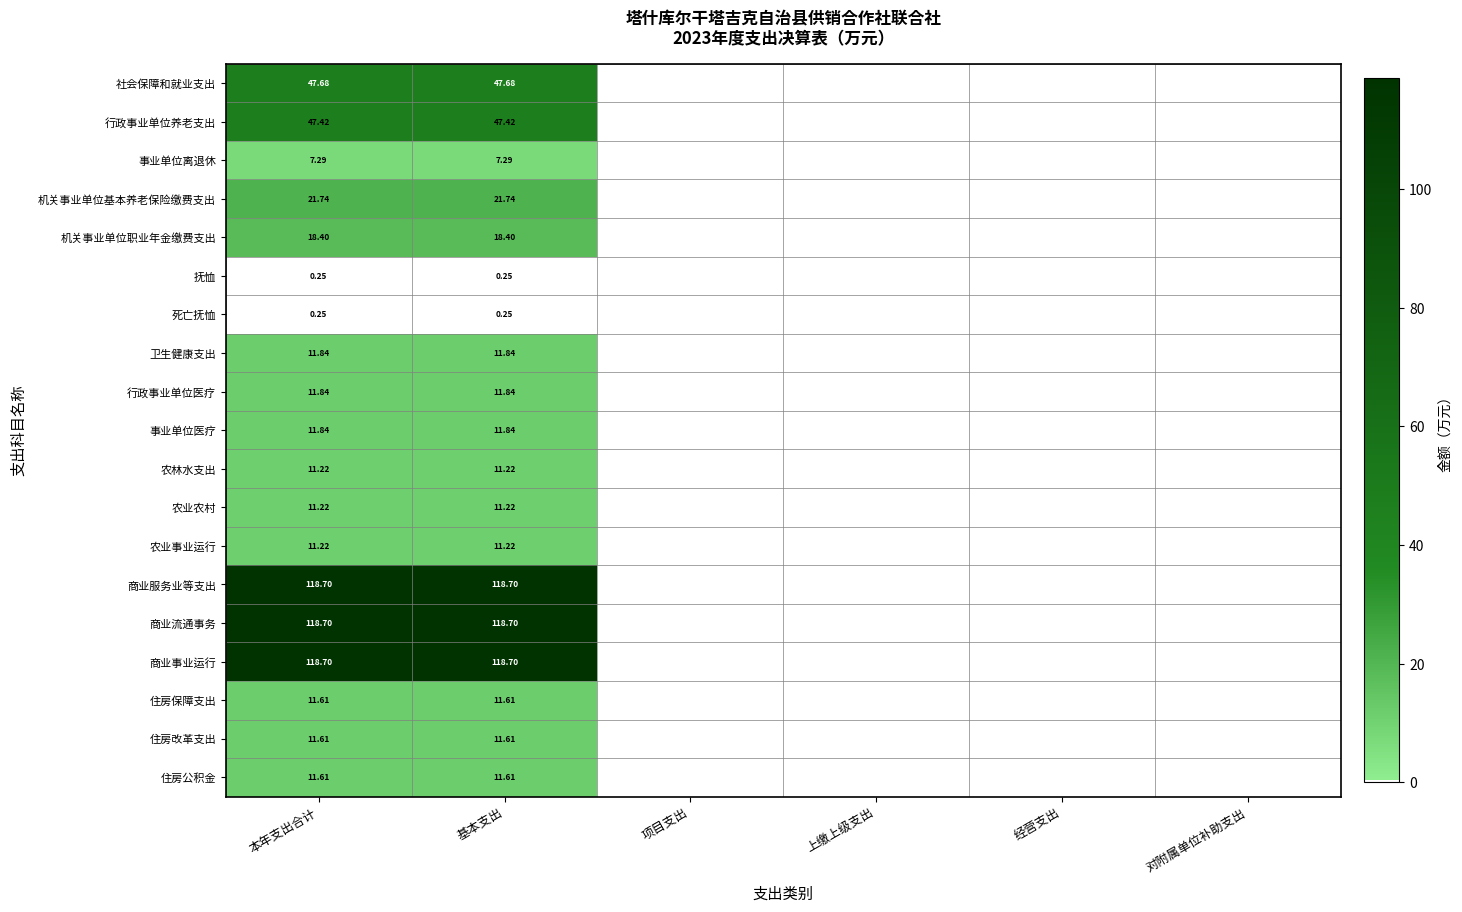

Rank the categories by 农业农村 value from lowest to highest.

项目支出, 上缴上级支出, 经营支出, 对附属单位补助支出, 本年支出合计, 基本支出